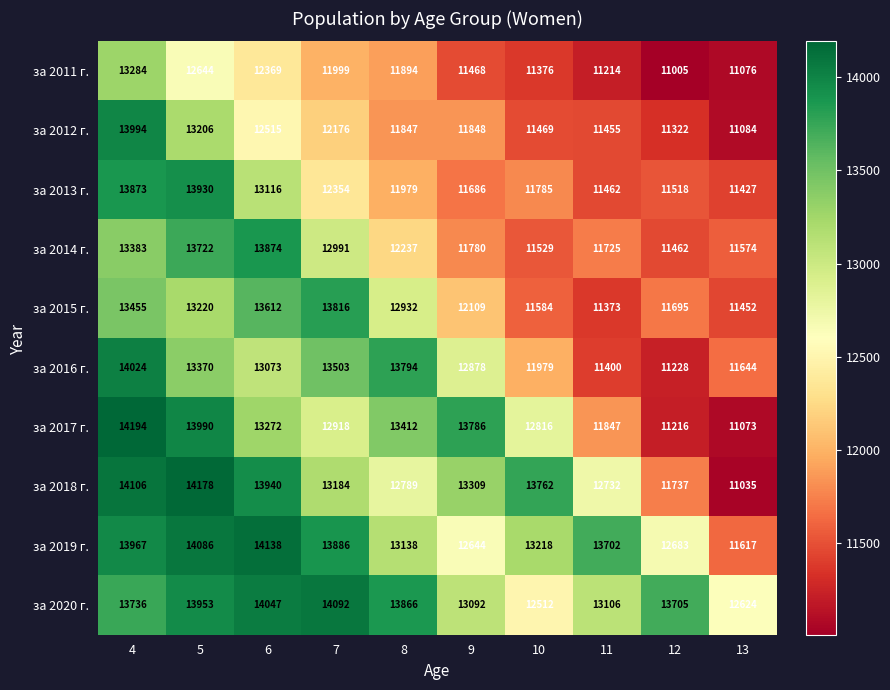

What is the average value of the за 2011 г. series?

11833